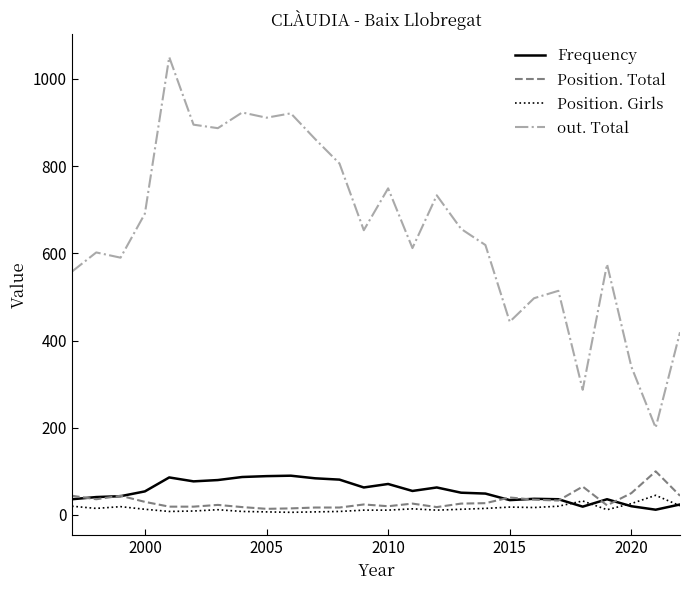

True or false: out. Total and Position. Total intersect in this chart.

False